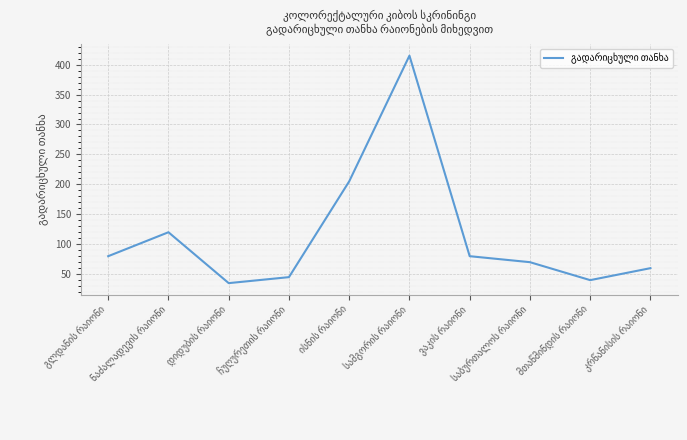

What is the smallest value displayed?

35